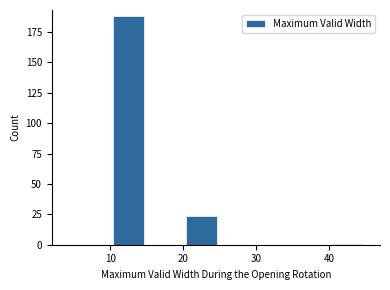

What is the height of the bar covering 20 to 25 on the x-axis? The values are not printed on the chart, so give them approximately, as read against the axis.

25